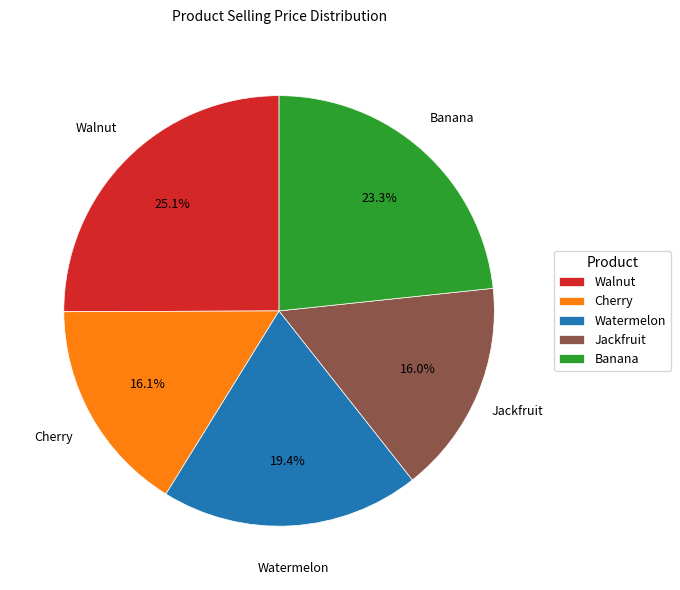

Which category has the biggest portion of the pie?

Walnut